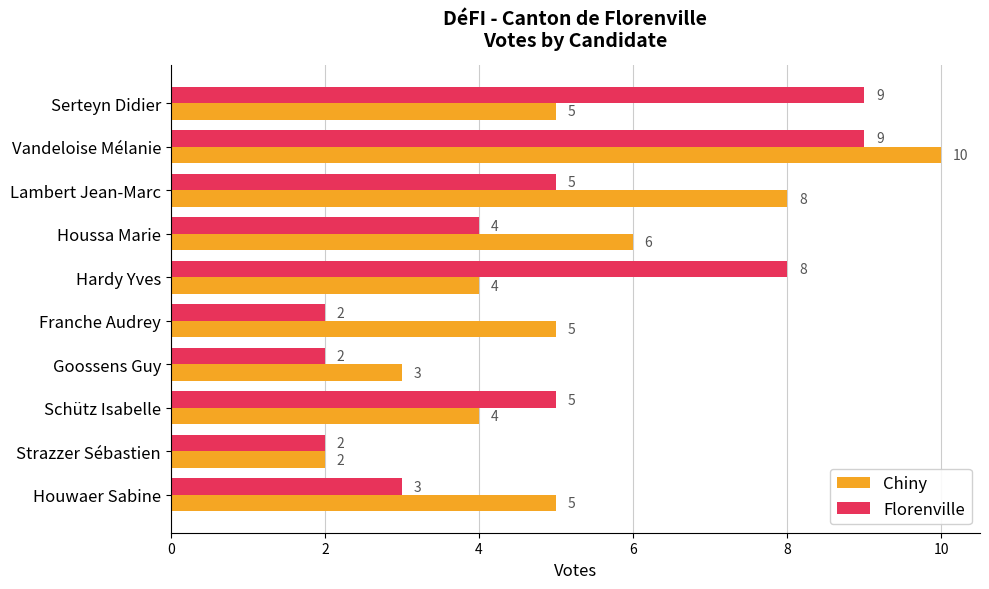

What is the highest value of the Florenville series?

9